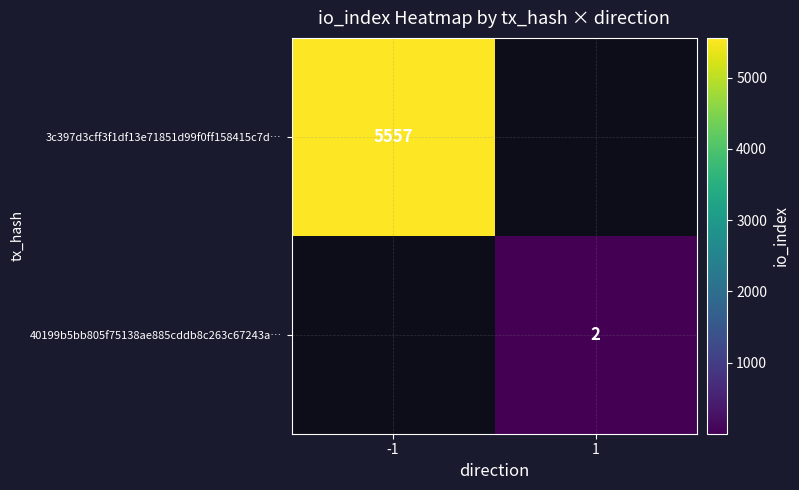

Is it true that 40199b5bb805f75138ae885cddb8c263c67243a… equals 3 at 1?

False